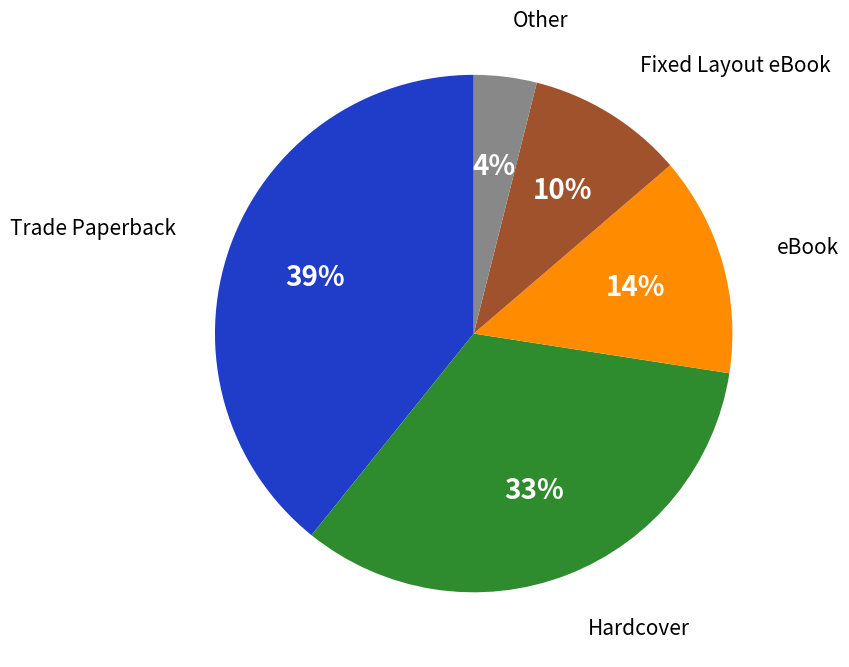

To the nearest percent, what is the average slice percentage?

20%